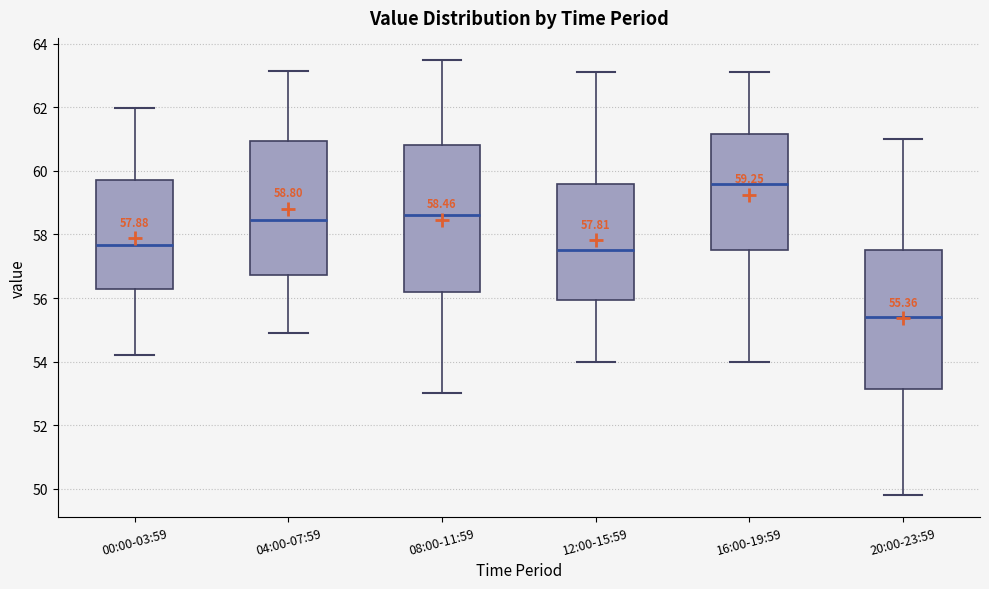

Which box's median line is the lowest?

20:00-23:59